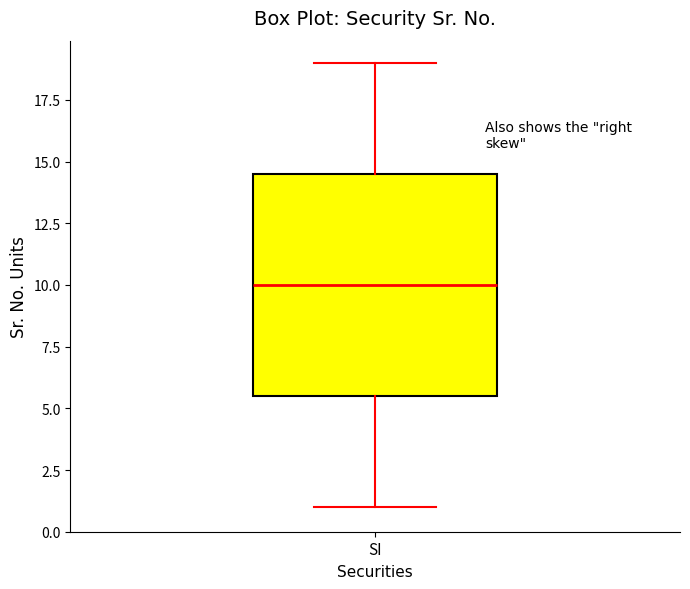

Where is the lower edge of the box for SI on the y-axis? The values are not printed on the chart, so give them approximately, as read against the axis.

5.5